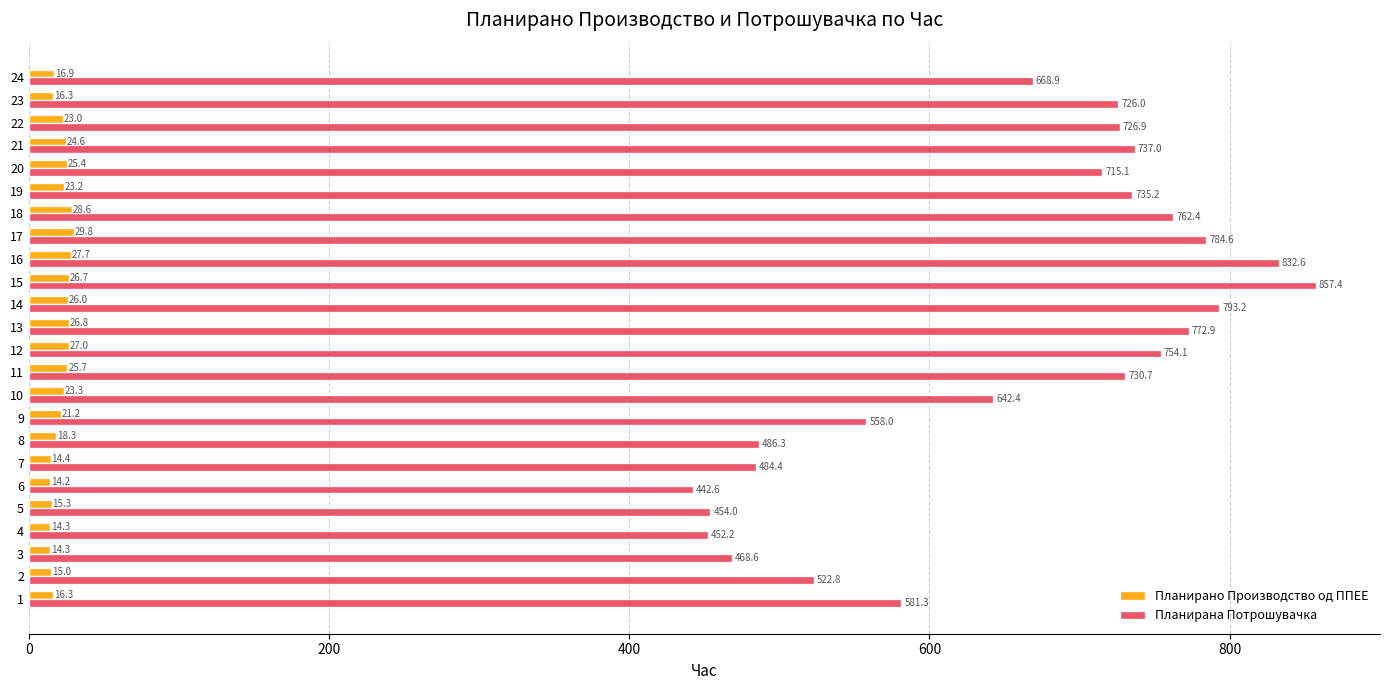

At 14, list the series in order from smallest to largest.

Планирано Производство од ППЕЕ, Планирана Потрошувачка